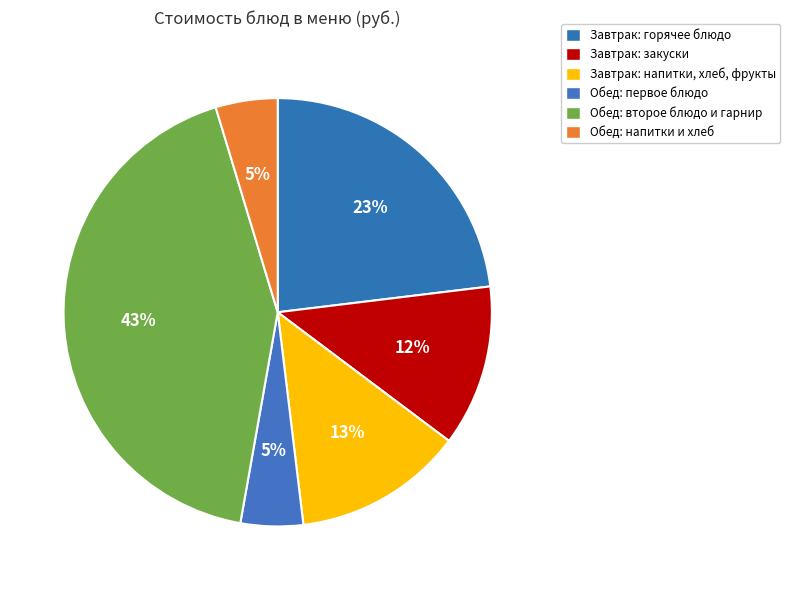

How many segments does this pie chart have?

6